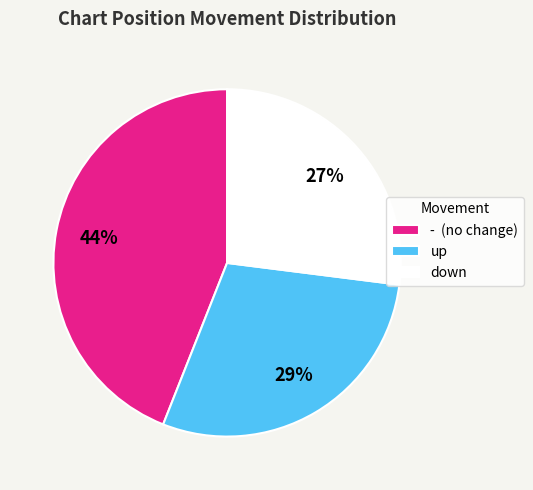

Is it true that down is 27% of the pie?

True